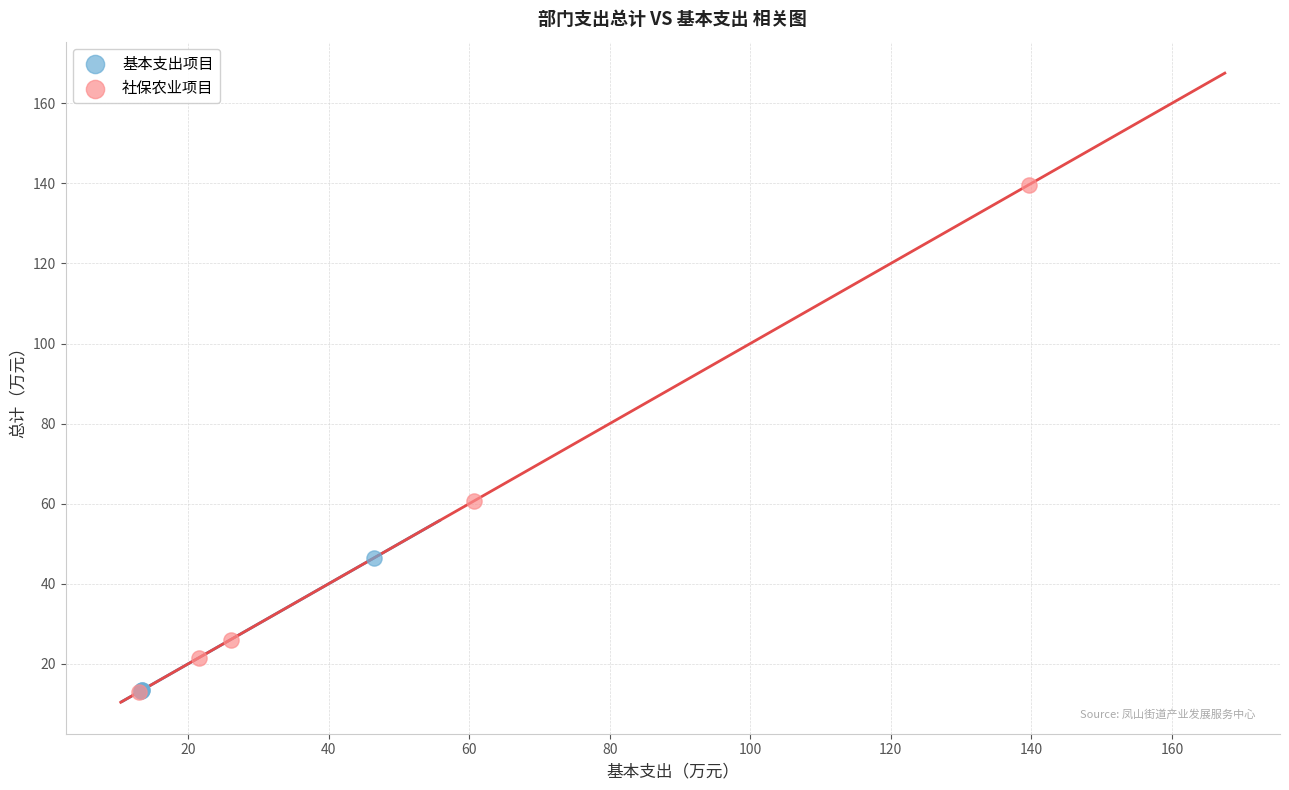

Which series has the widest spread of Y values?

社保农业项目